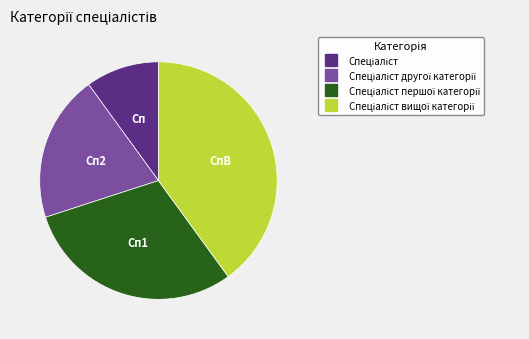

Does any single category account for the majority?

No